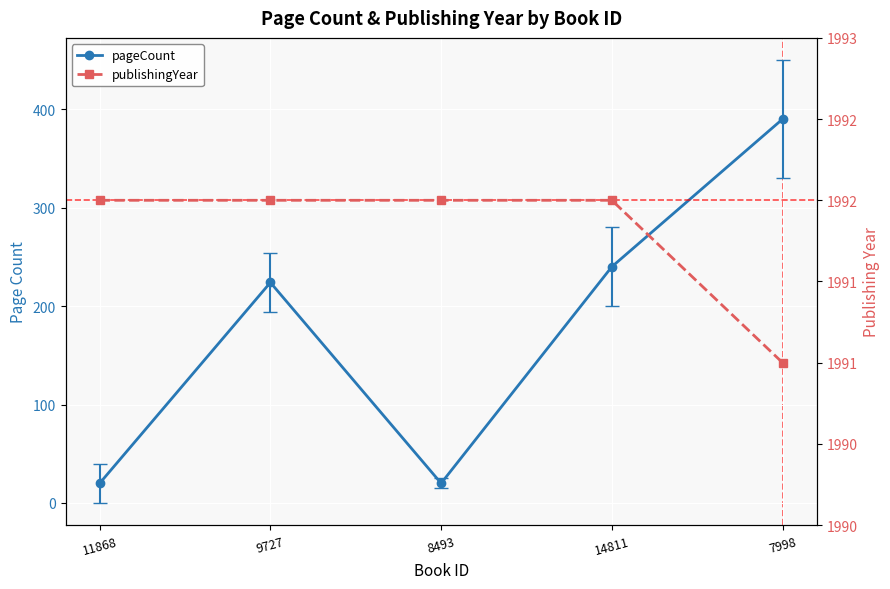

At 14811, list the series in order from largest to smallest.

publishingYear, pageCount